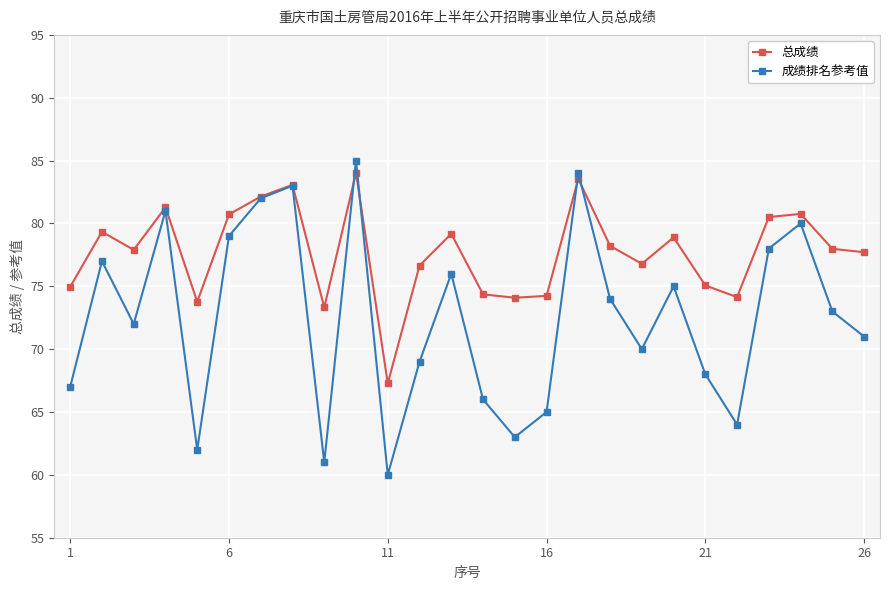

List the series in order of their overall mean, lowest first.

成绩排名参考值, 总成绩